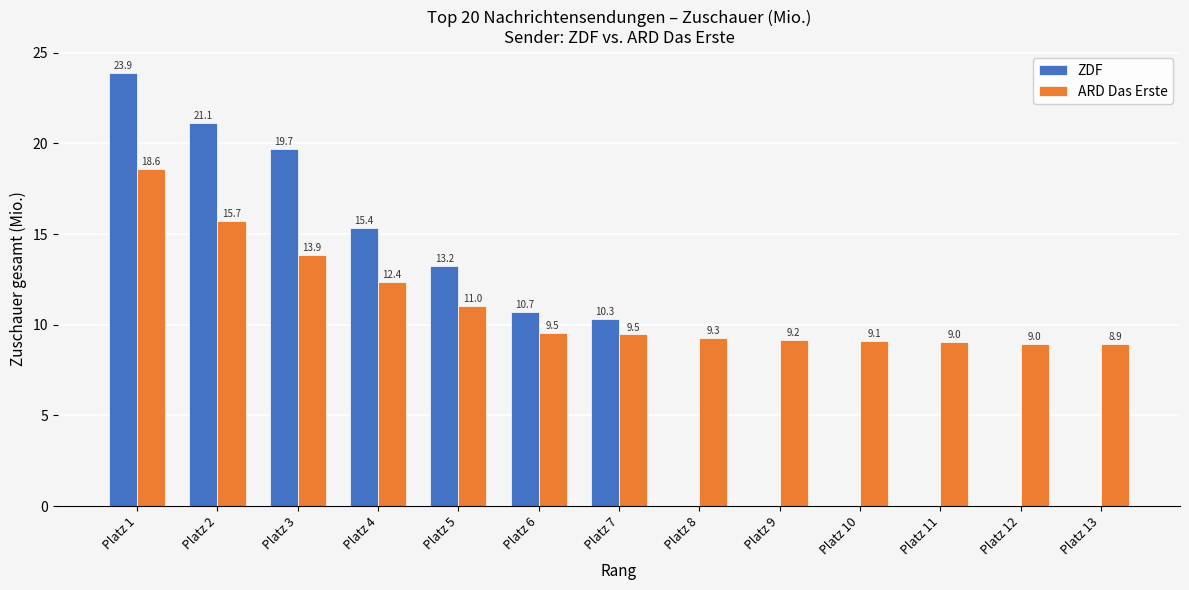

How many groups of bars are there?

13